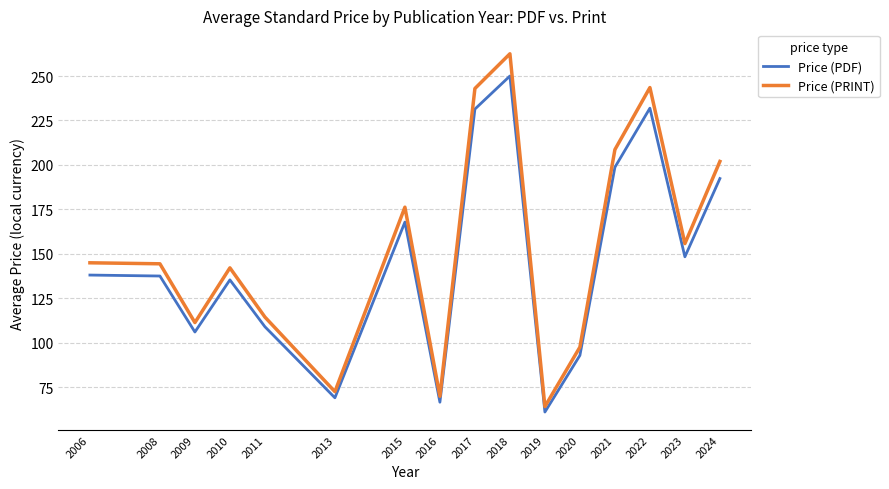

How many lines are shown in the chart?

2